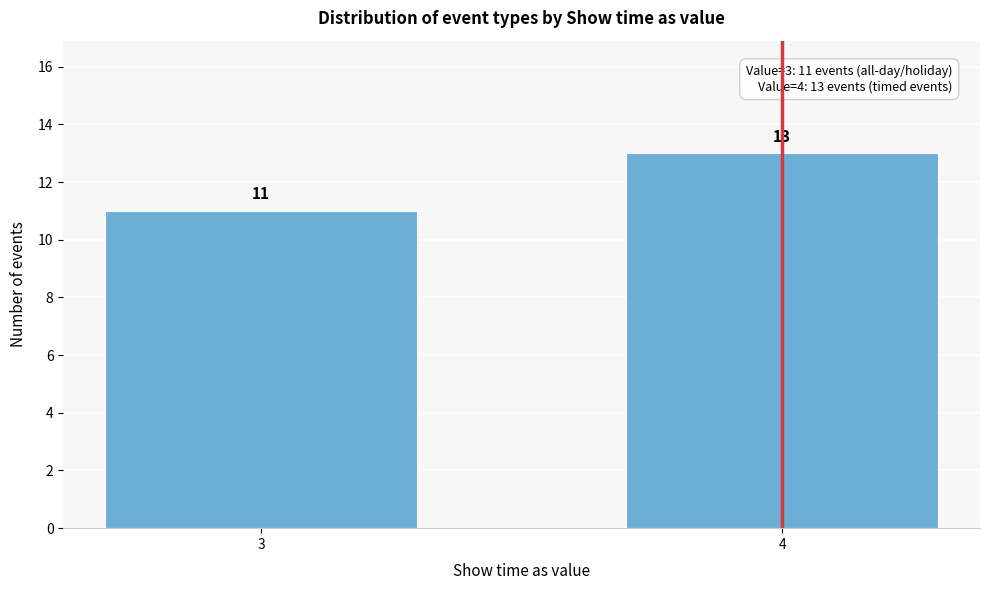

Reading left to right, list all the values displayed in this chart.

11	13